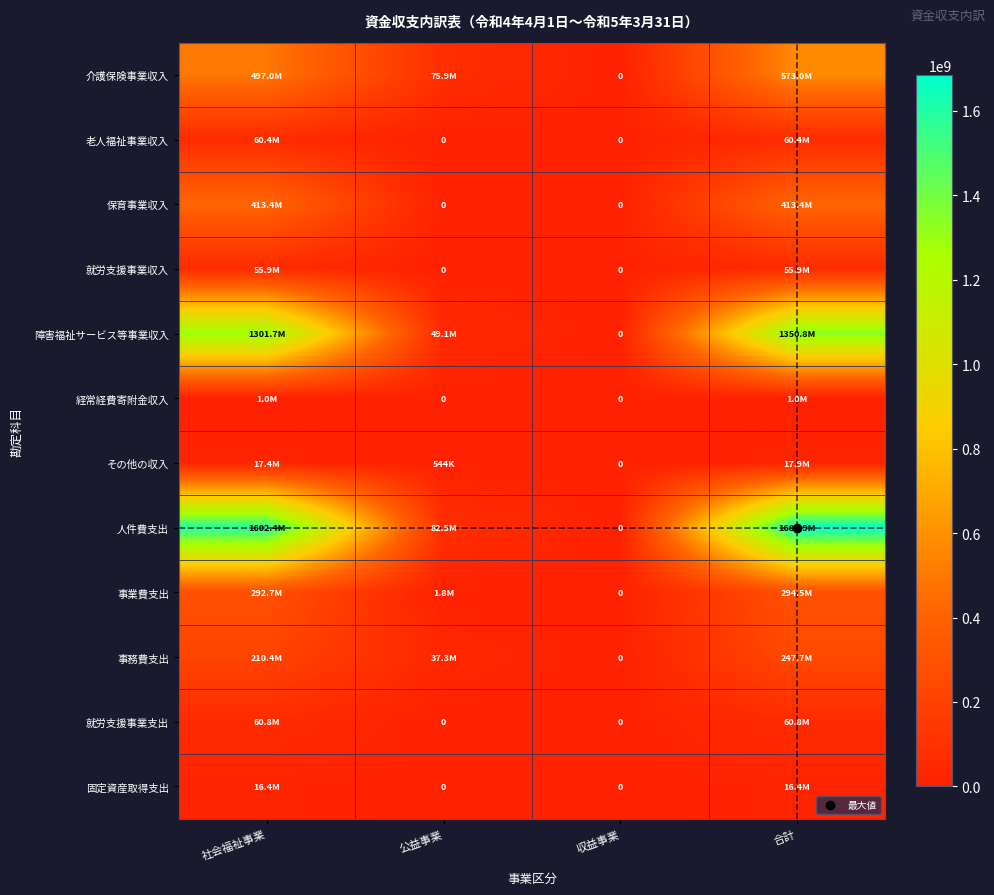

How many data points in 老人福祉事業収入 are less than 60411611?

2